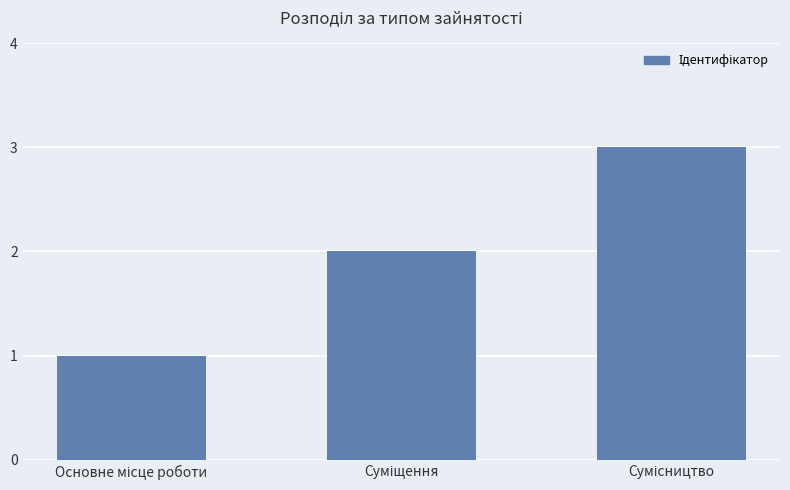

What is the sum of all values?

6